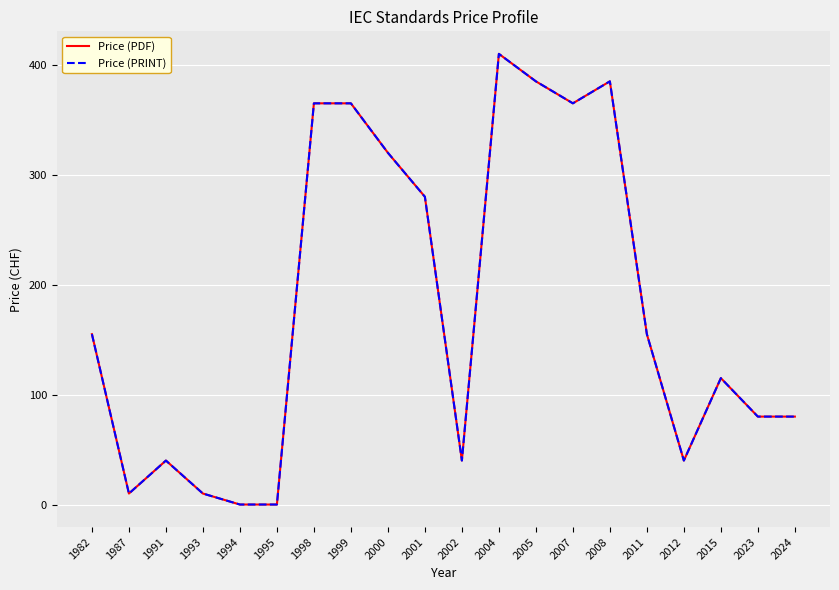

Does the chart display data point markers on the line(s)?

No